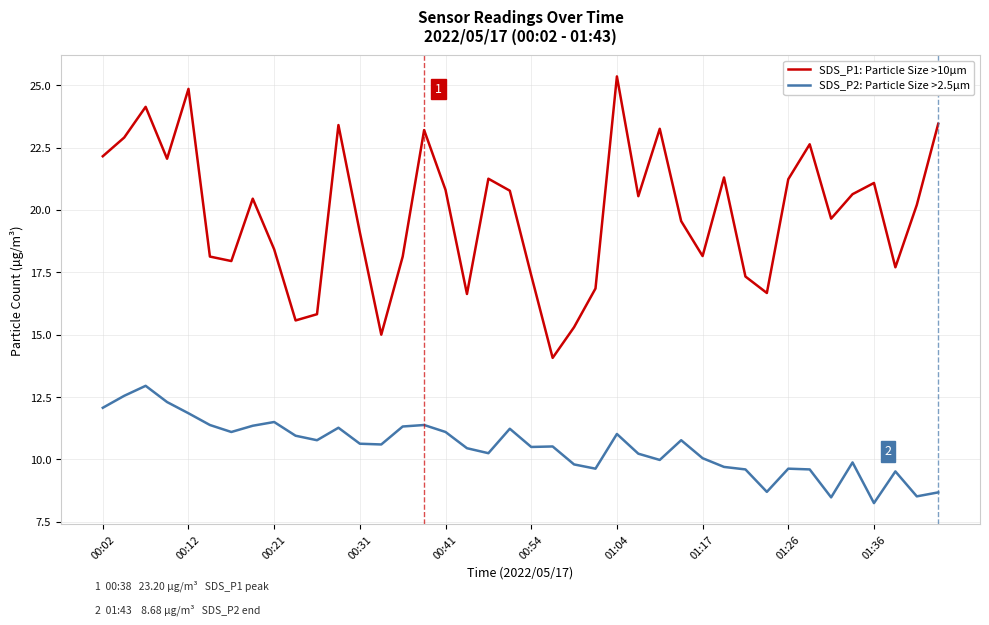

Which series has the largest total across all categories?

SDS_P1: Particle Size >10µm